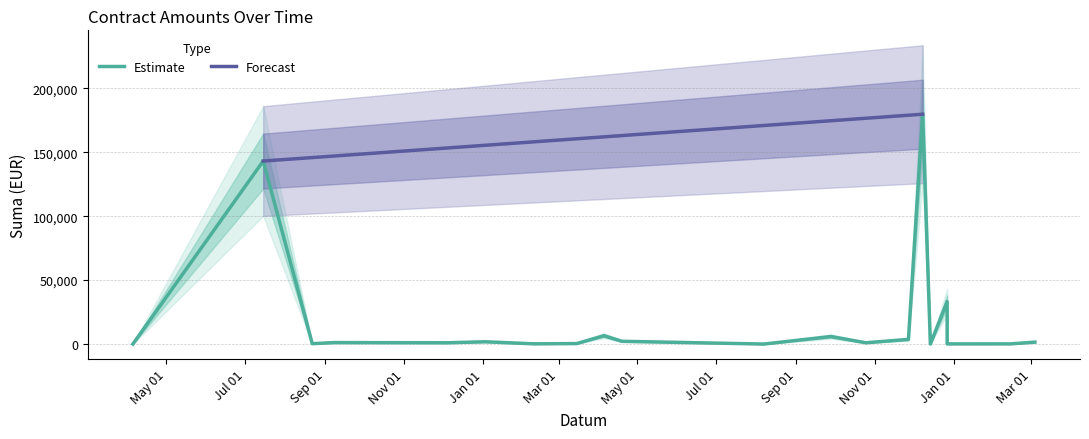

True or false: the data shows 76.7 at 2023-03-15.

False